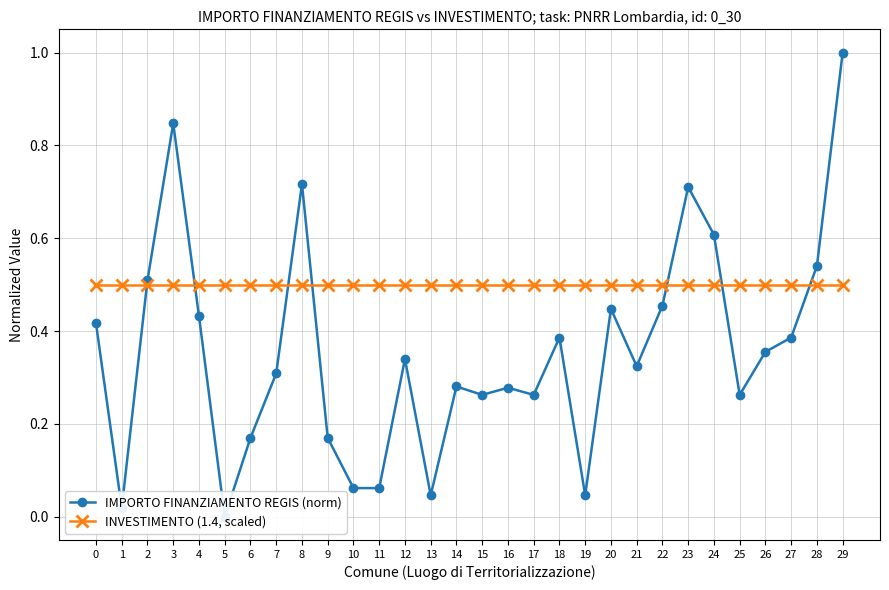

Which series has the widest spread of values?

IMPORTO FINANZIAMENTO REGIS (norm)